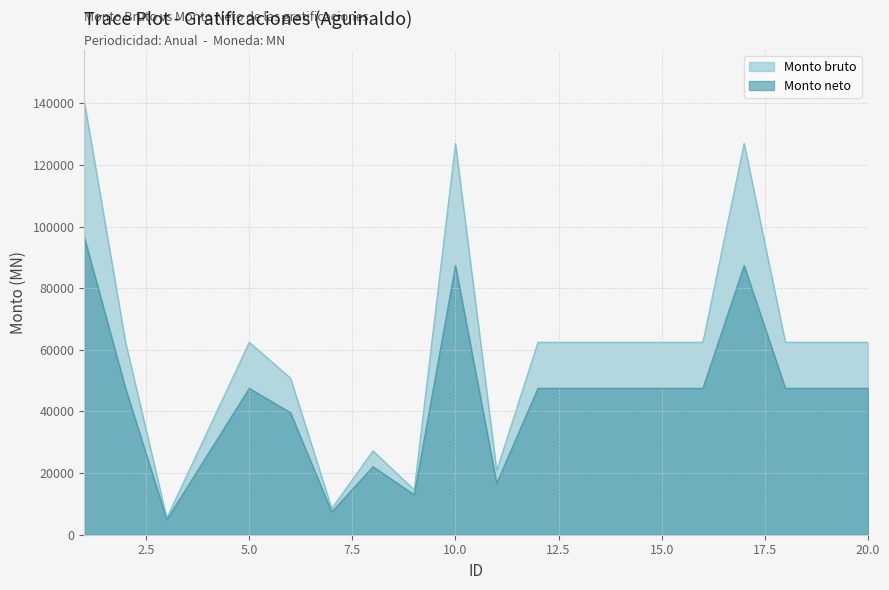

In Monto neto, how many points are higher than both neighbors (excluding endpoints)?

4